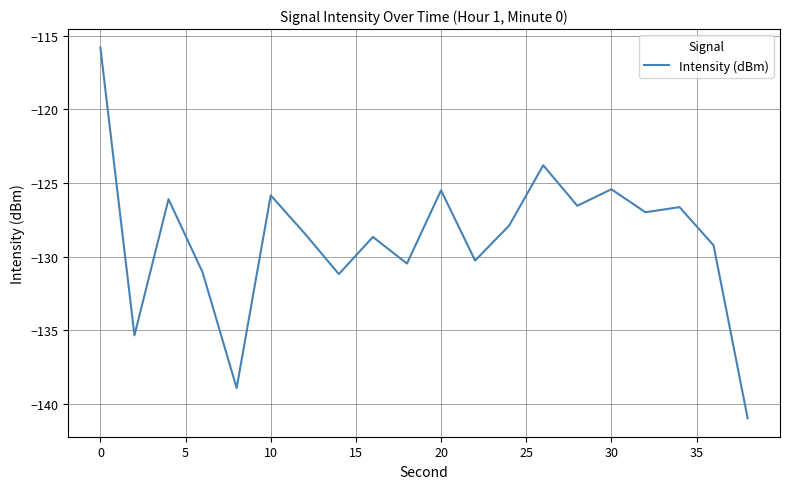

What is the difference between the maximum and minimum values?

25.2